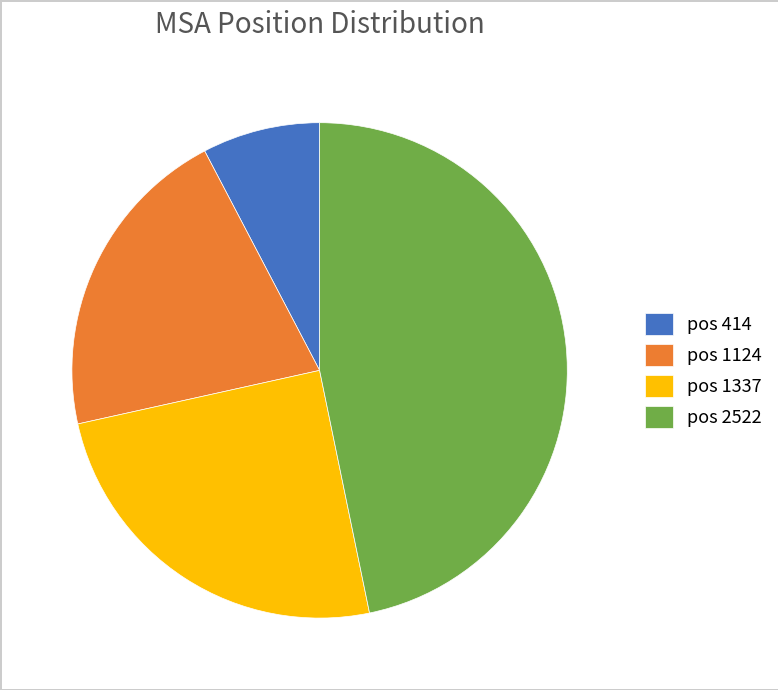

What is the ratio of the value at pos 414 to the value at pos 1337?

0.3